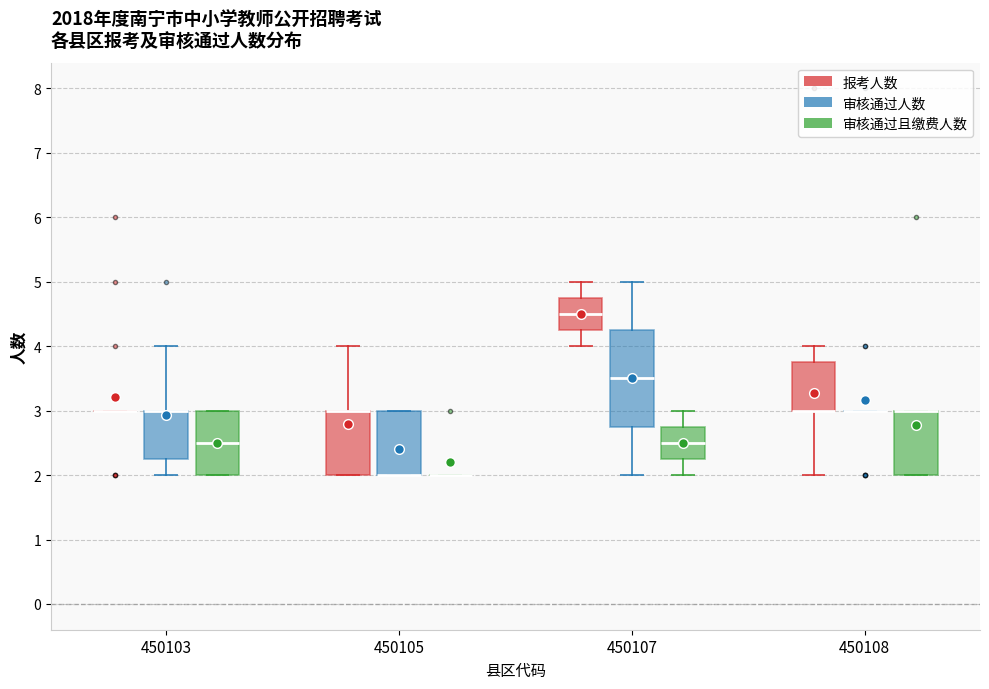

Where is the lower edge of the box for 450107 (报考人数) on the y-axis? The values are not printed on the chart, so give them approximately, as read against the axis.

4.3